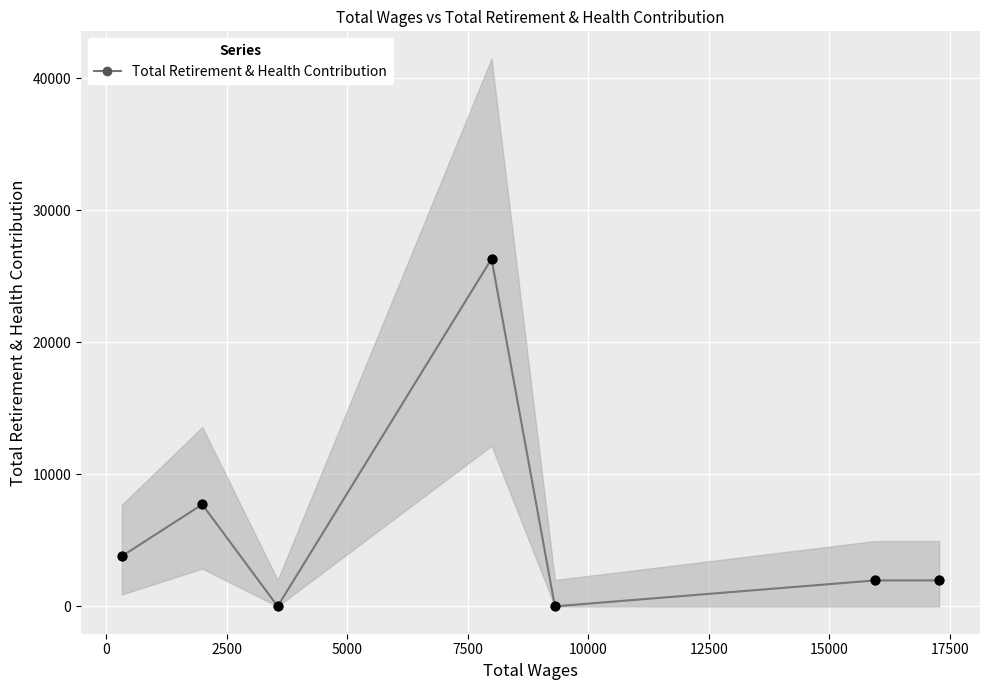

In Total Retirement & Health Contribution, how many points are lower than both neighbors (excluding endpoints)?

2